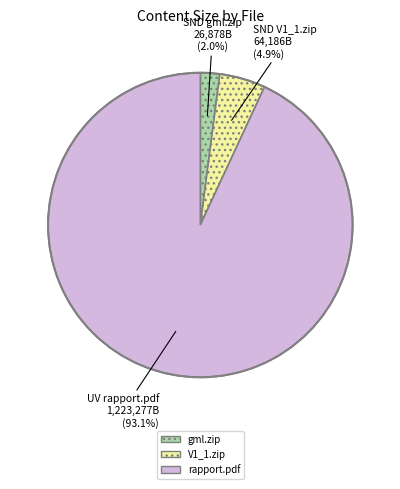

Is there a majority slice in this chart?

Yes